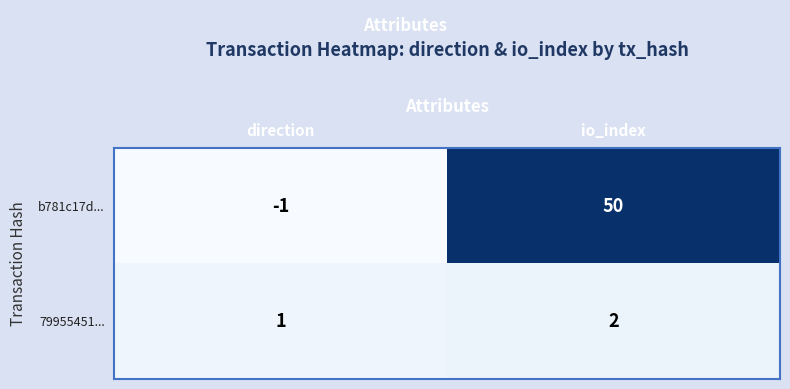

Which series has the largest total across all categories?

b781c17d...